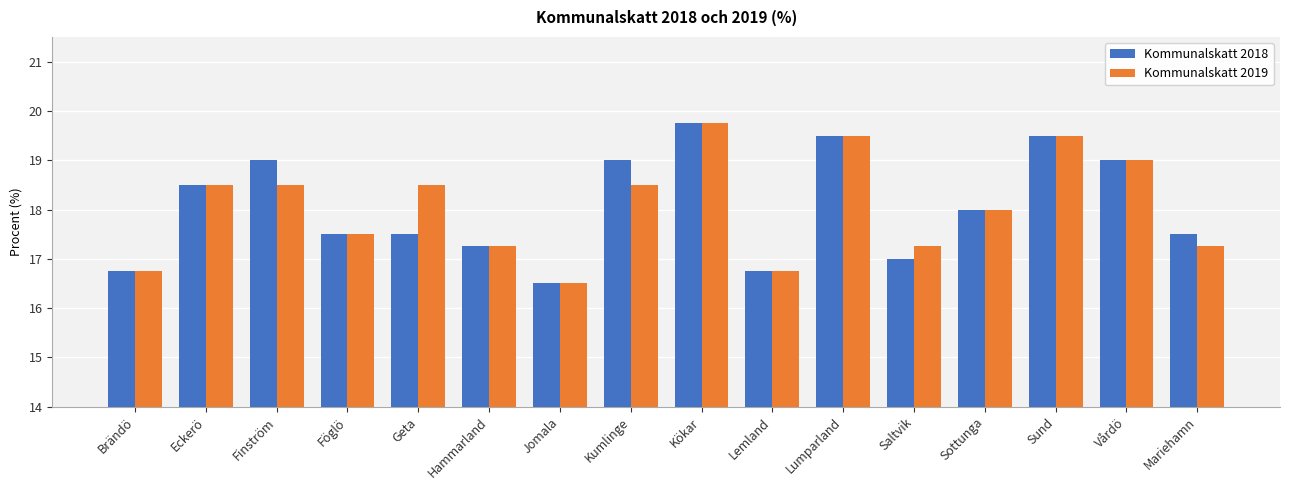

The Kommunalskatt 2018 series shows 8.5 at Sund. True or false?

False